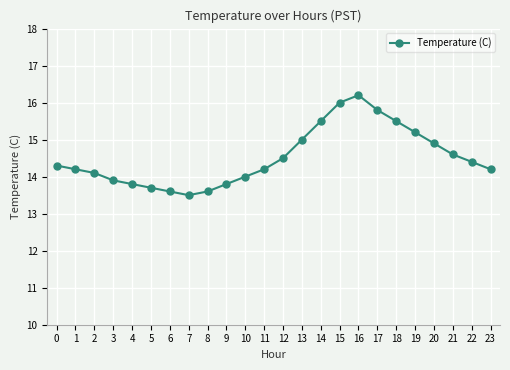

The value at 4 is 13.8. True or false?

True